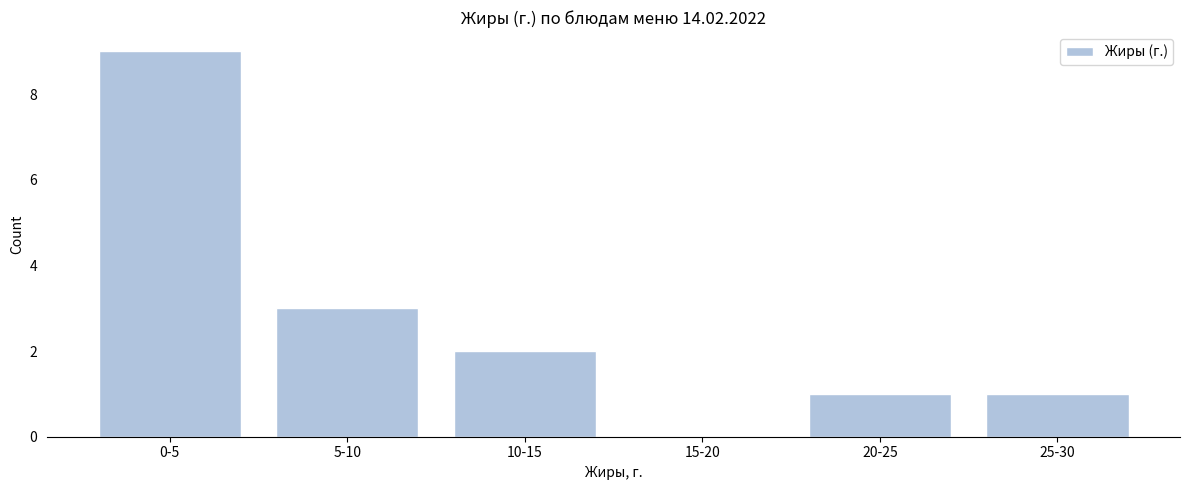

Reading left to right, what are all the values shown in this chart?

0-5=9	5-10=3	10-15=2	15-20=0	20-25=1	25-30=1